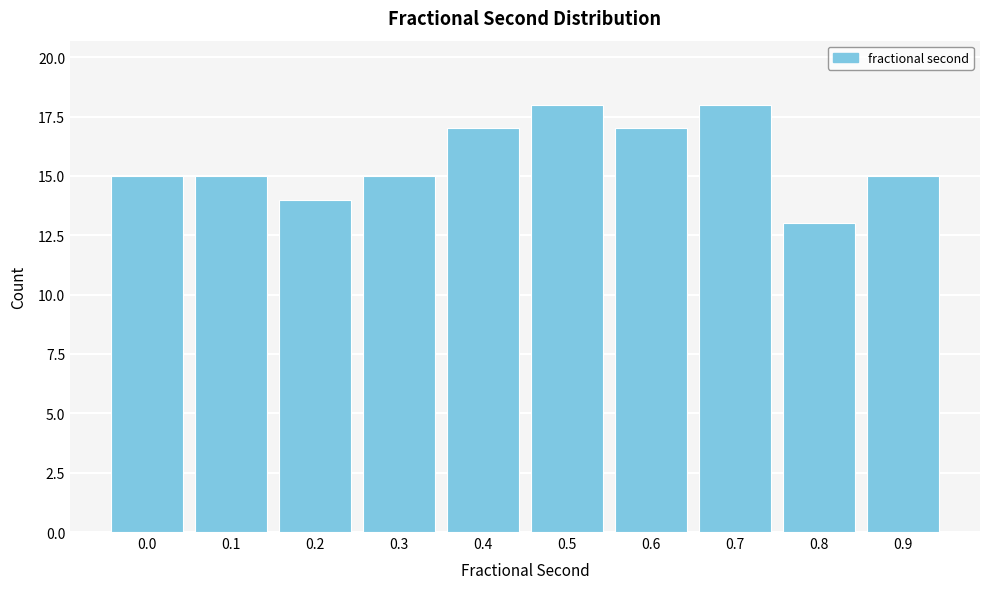

Reading right to left, what are all the values shown in this chart?

0.9=15	0.8=13	0.7=18	0.6=17	0.5=18	0.4=17	0.3=15	0.2=14	0.1=15	0.0=15